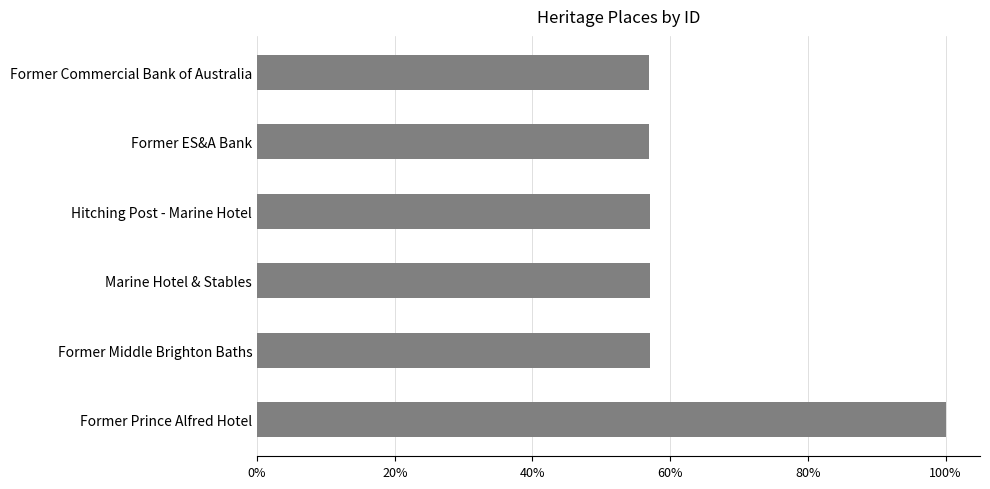

Count the values in the range 0 to 1.

6